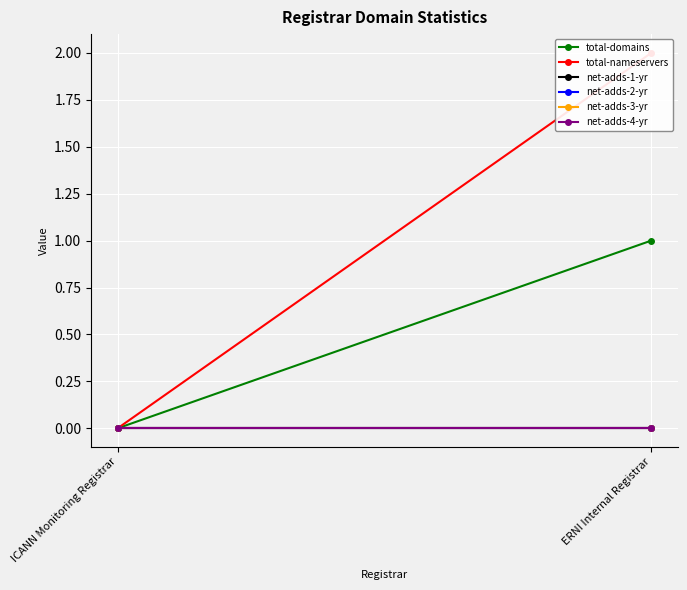

Reading right to left, transcribe all the data shown in this chart.

total-domains: ERNI Internal Registrar=1	ICANN Monitoring Registrar=0
total-nameservers: ERNI Internal Registrar=2	ICANN Monitoring Registrar=0
net-adds-1-yr: ERNI Internal Registrar=0	ICANN Monitoring Registrar=0
net-adds-2-yr: ERNI Internal Registrar=0	ICANN Monitoring Registrar=0
net-adds-3-yr: ERNI Internal Registrar=0	ICANN Monitoring Registrar=0
net-adds-4-yr: ERNI Internal Registrar=0	ICANN Monitoring Registrar=0